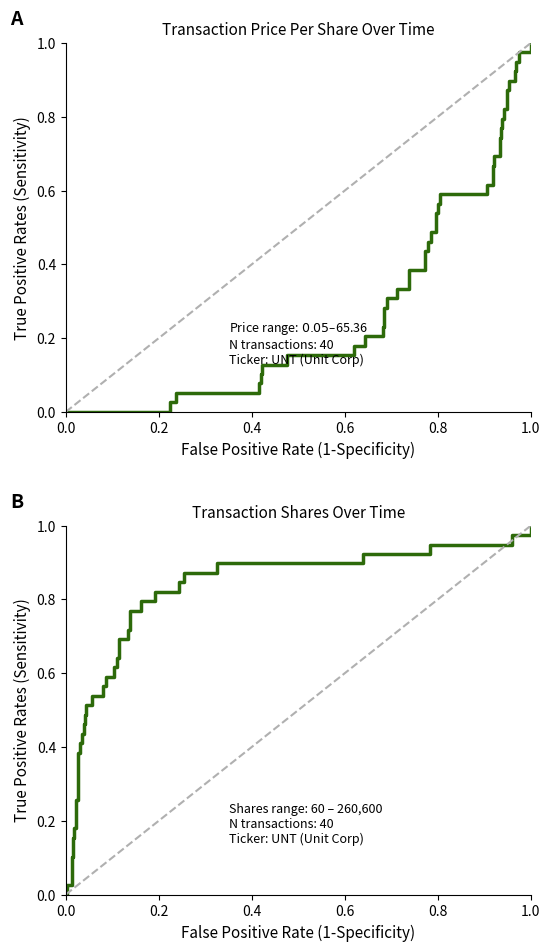

Which series has the widest spread of values?

transactionPricePerShare